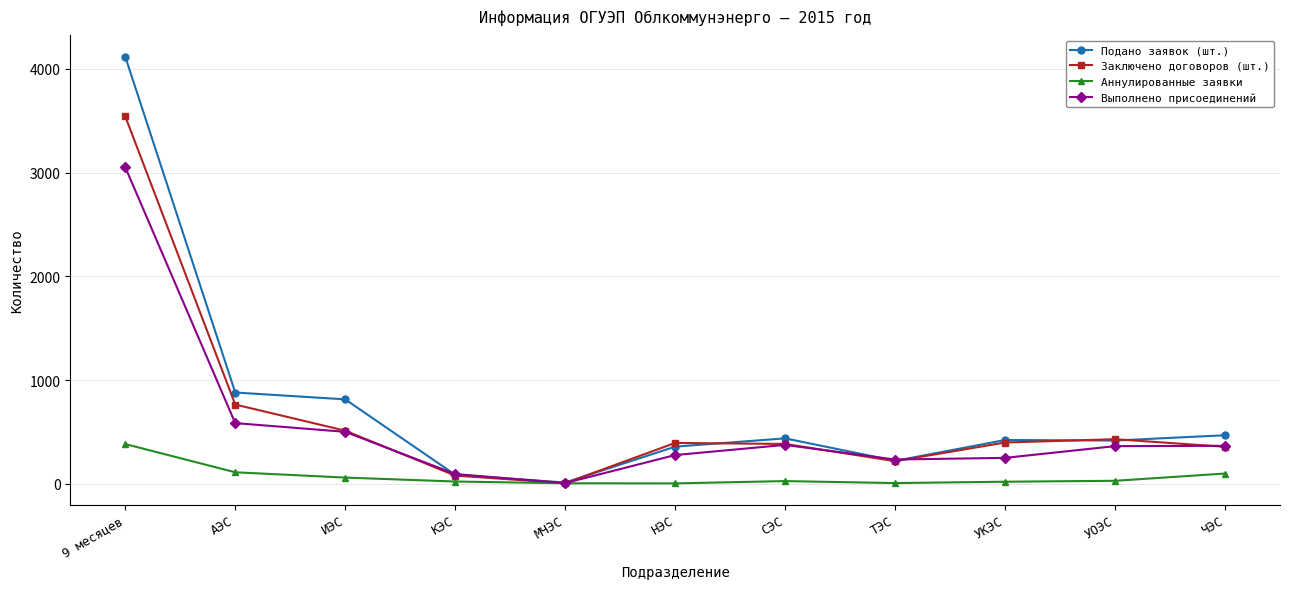

Which series has the widest spread of values?

Подано заявок (шт.)